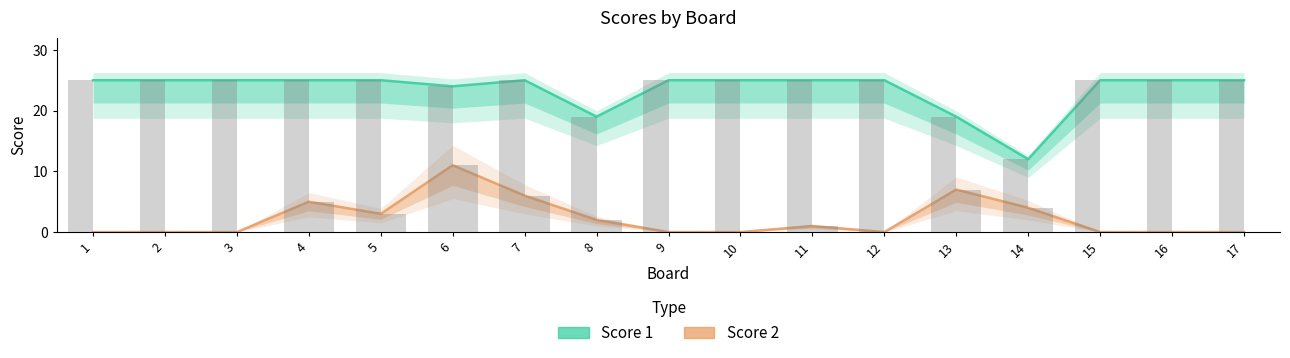

Which series changed the most between 5 and 10?

Score 2